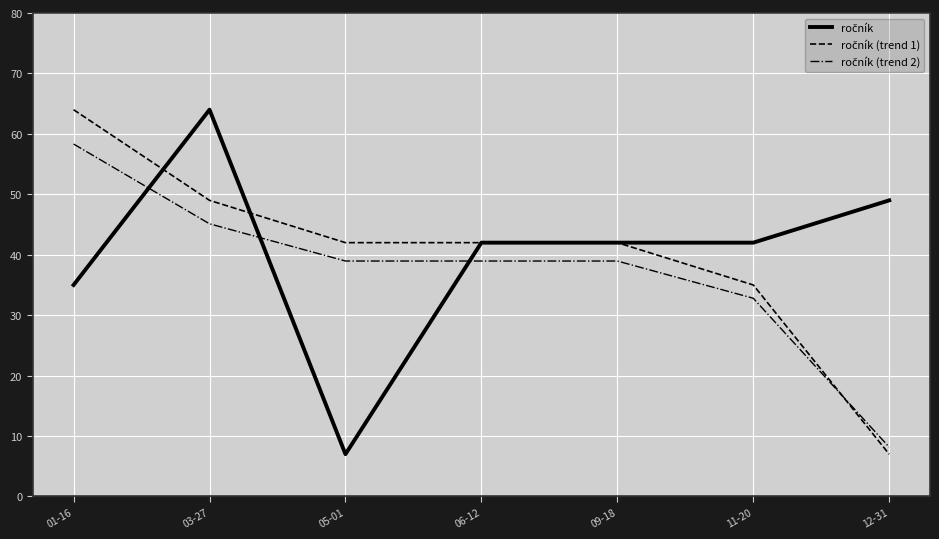

What position from the right is 06-12?

4